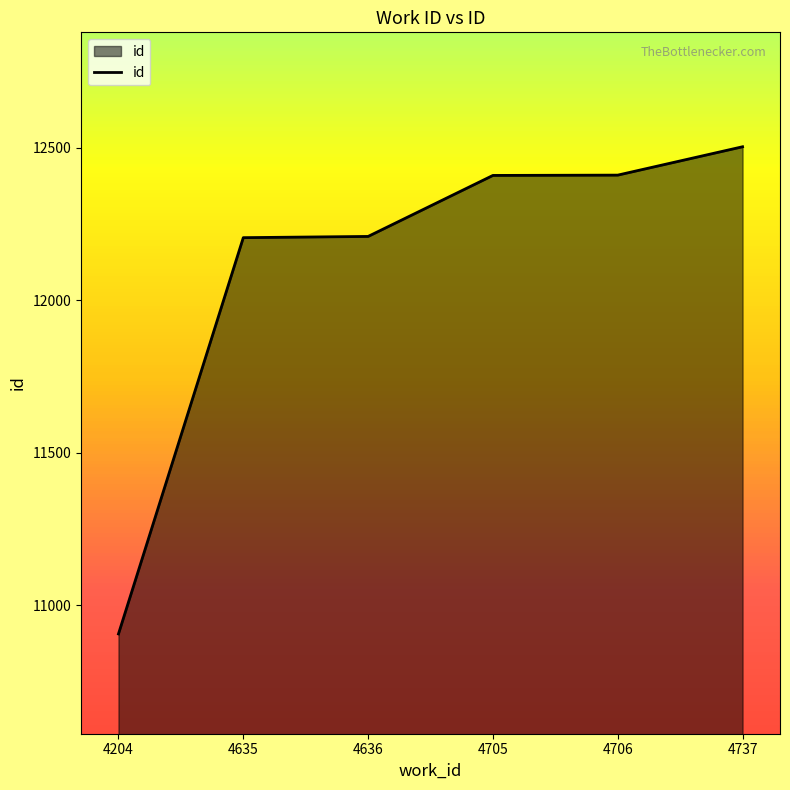

What is the ratio of the value at 4705 to the value at 4204?

1.1